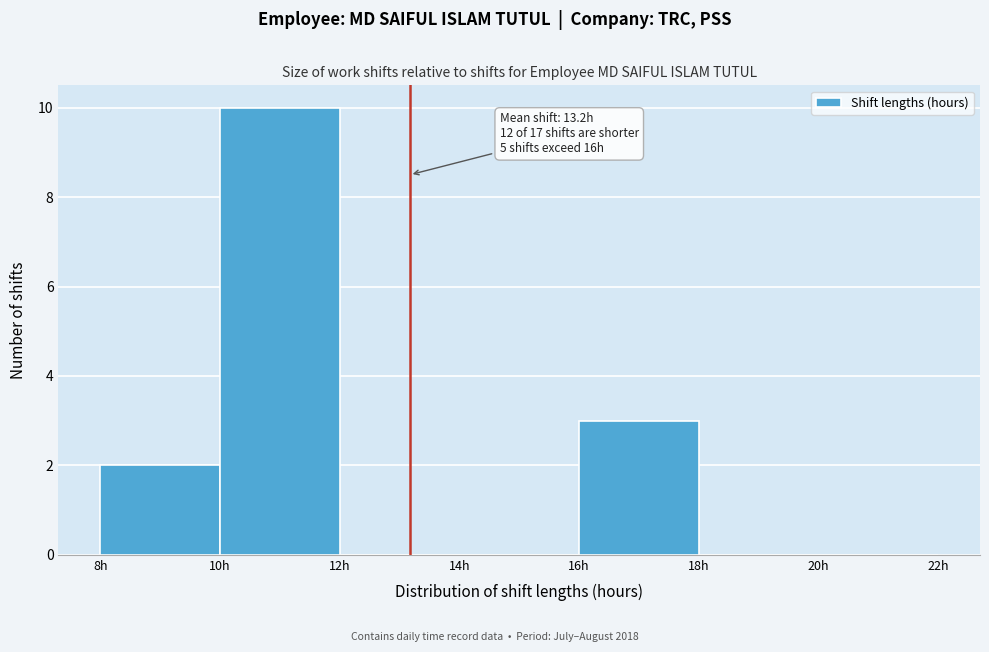

Over which range of the x-axis is the bar tallest?

10 to 12